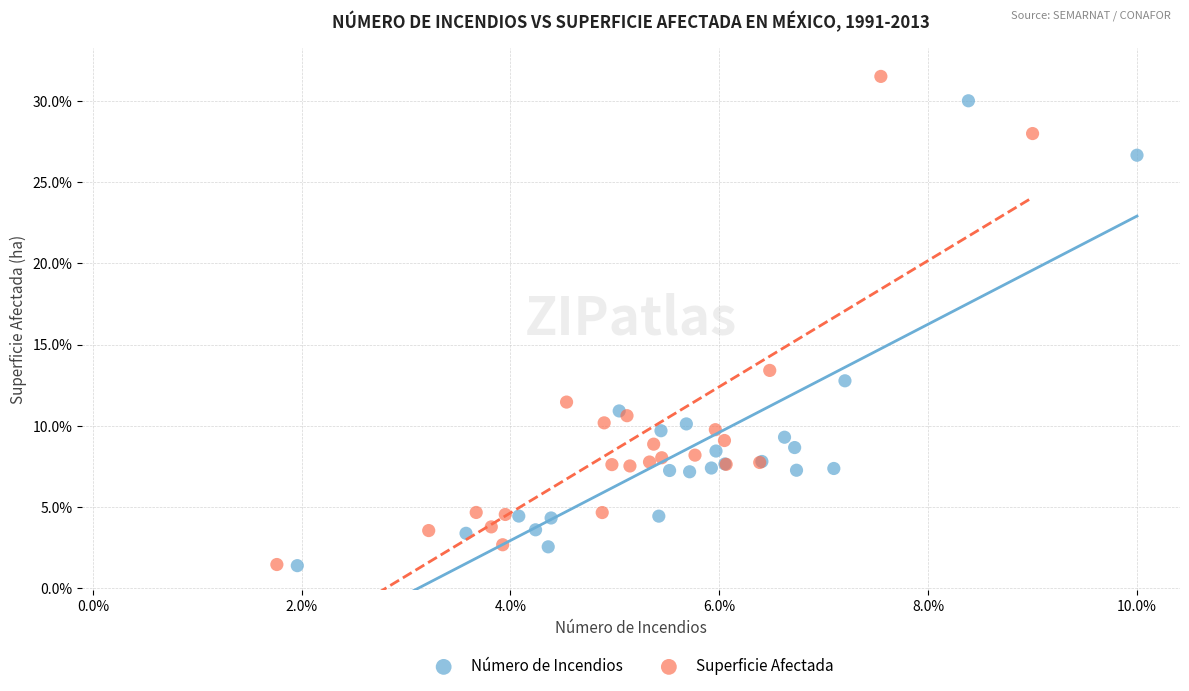

Which series has the largest Y range (max minus min)?

Superficie Afectada